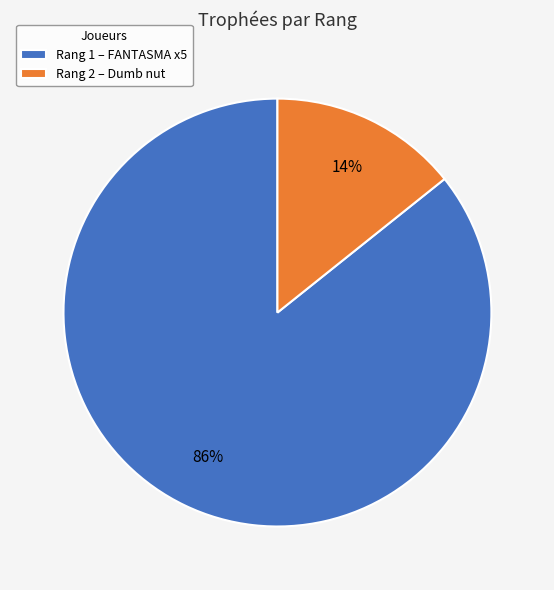

To the nearest percent, what is the combined percentage of Rang 1 – FANTASMA x5 and Rang 2 – Dumb nut?

100%